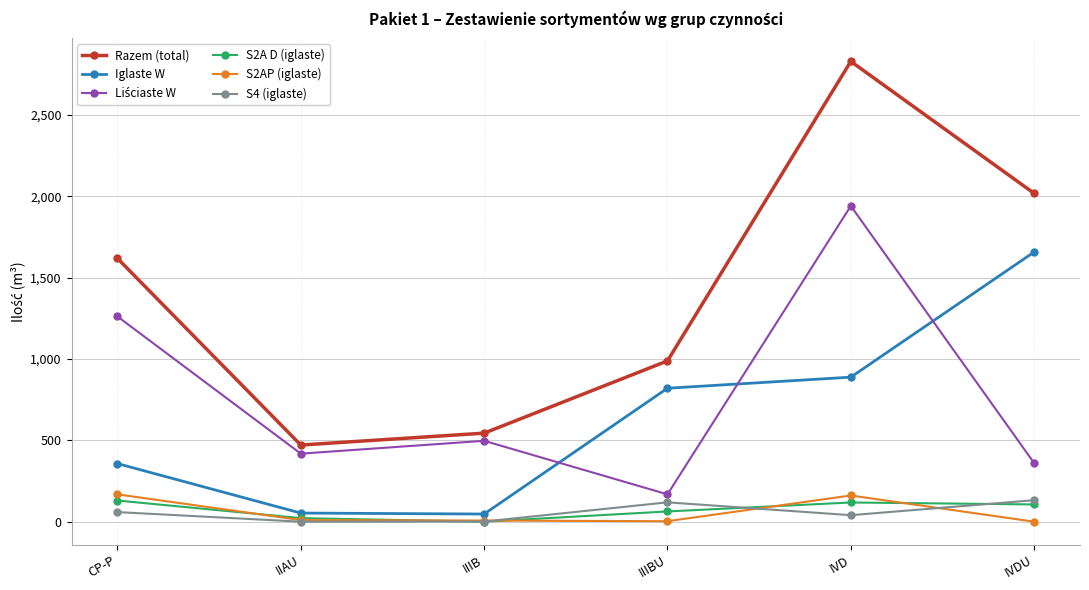

What is the sum of all S2A D (iglaste) values?

439